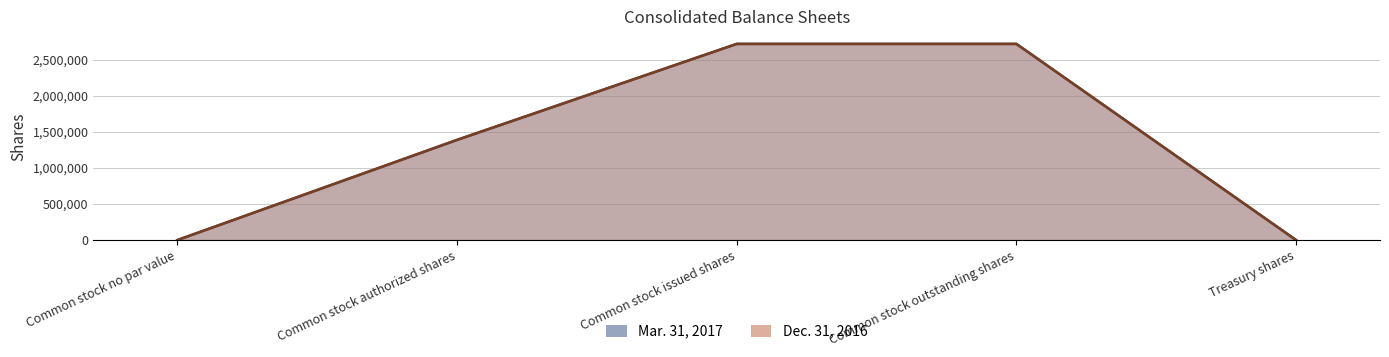

What position from the left is Common stock no par value?

1